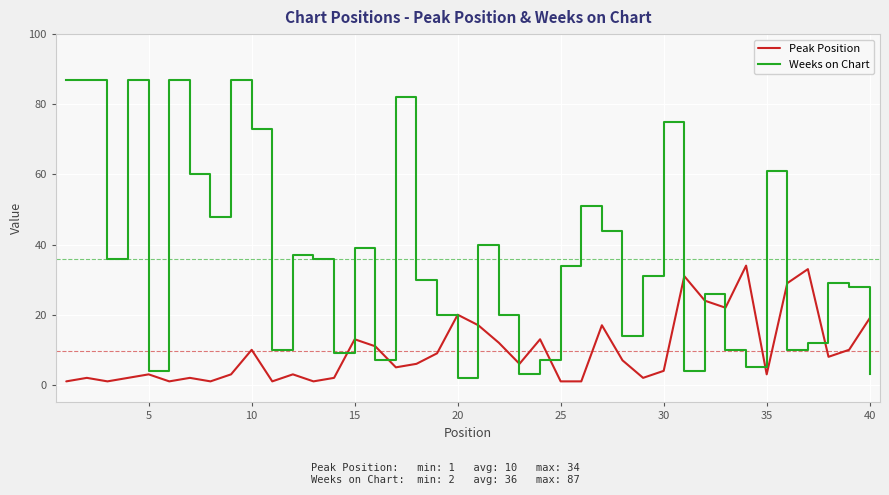

Which series has the largest total across all categories?

Weeks on Chart